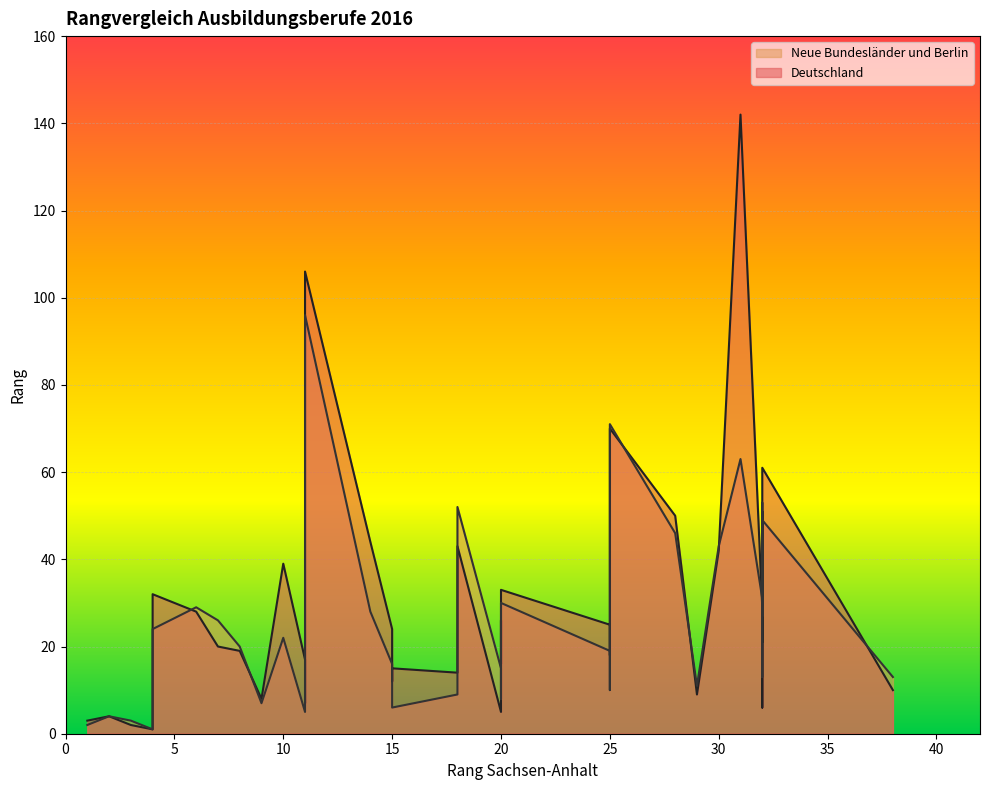

List the series in order of their overall mean, lowest first.

Neue Bundesländer und Berlin, Deutschland